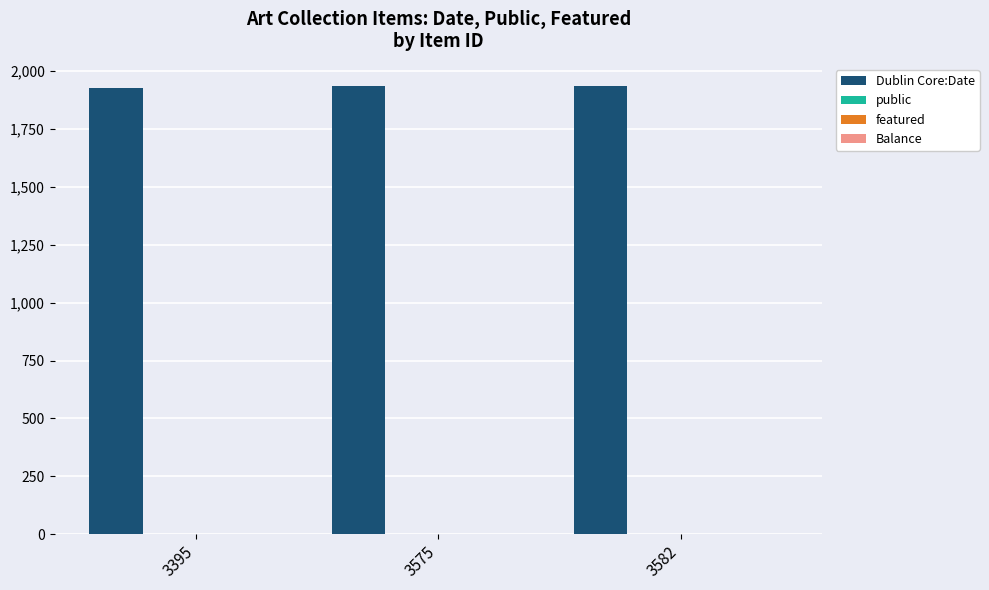

What is the highest value of the Dublin Core:Date series?

1935